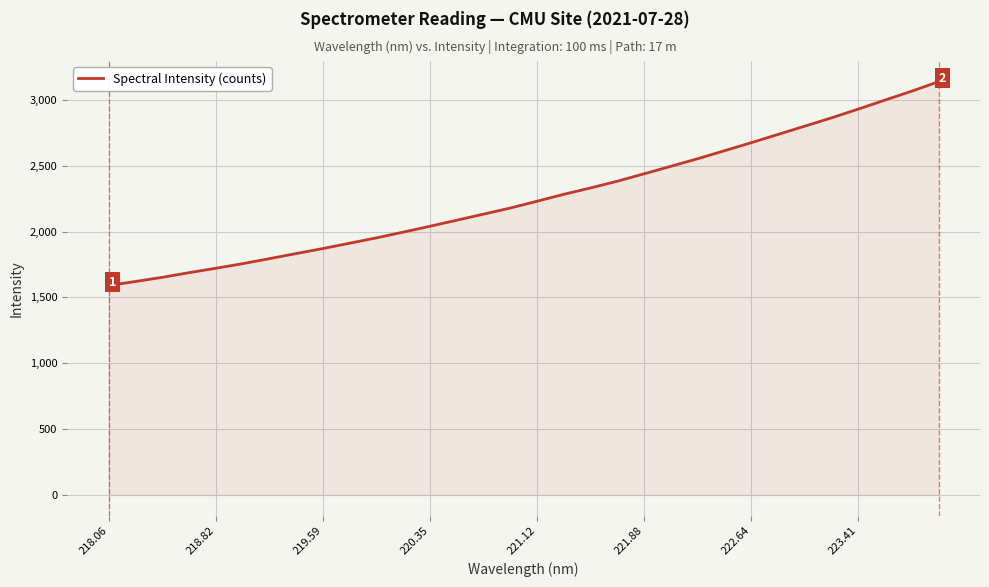

What is the difference between the maximum and minimum values?

1547.8